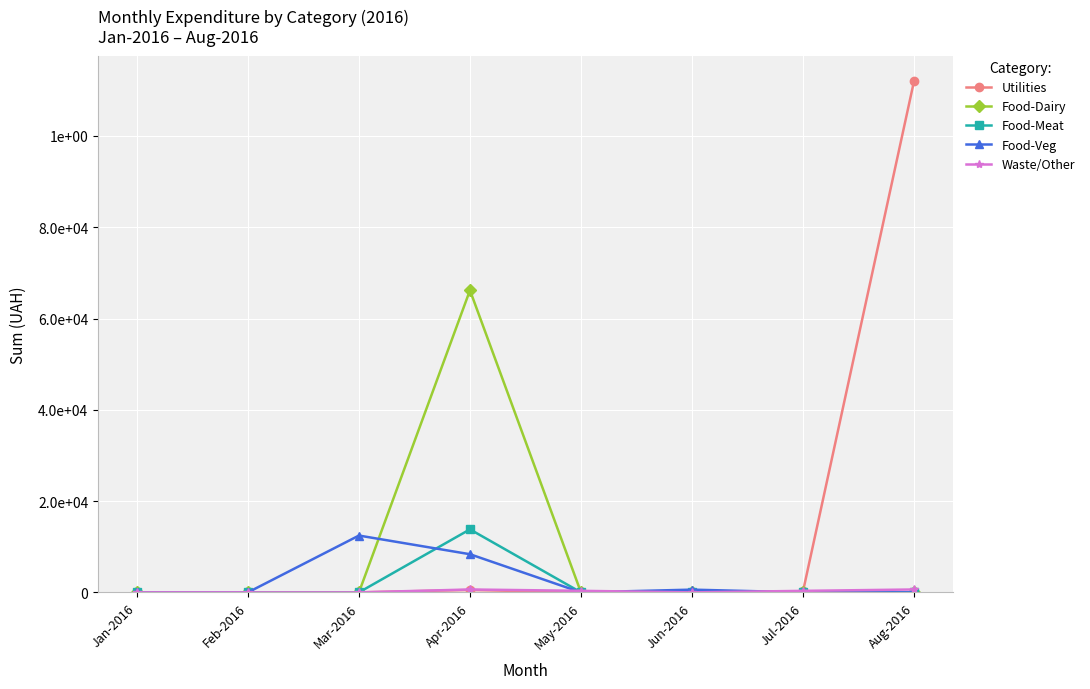

Does the chart have visible grid lines?

Yes